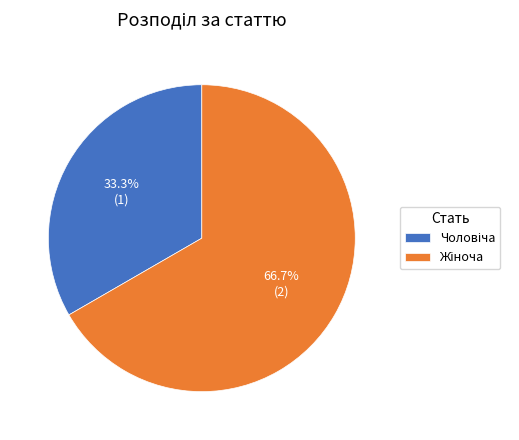

Is there any slice that represents more than half of the pie?

Yes